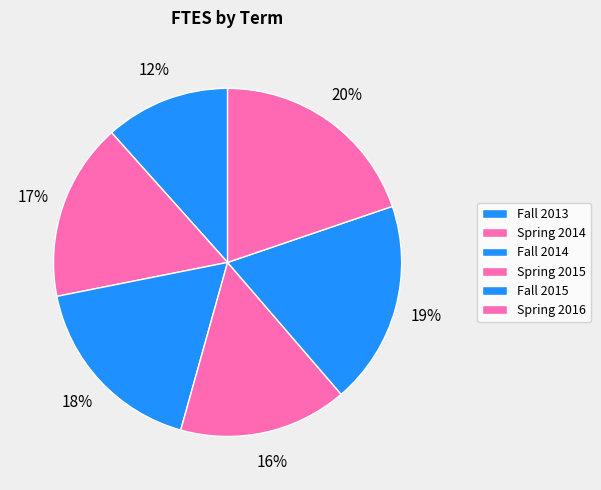

How many slices are in this pie chart?

6